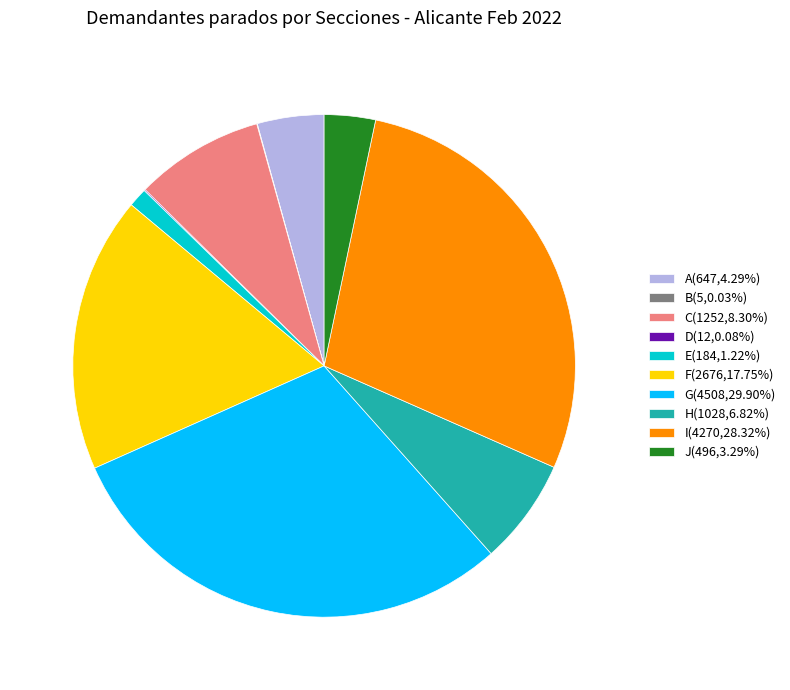

Combined, do J(496,3.29%) and I(4270,28.32%) account for over 50%?

No